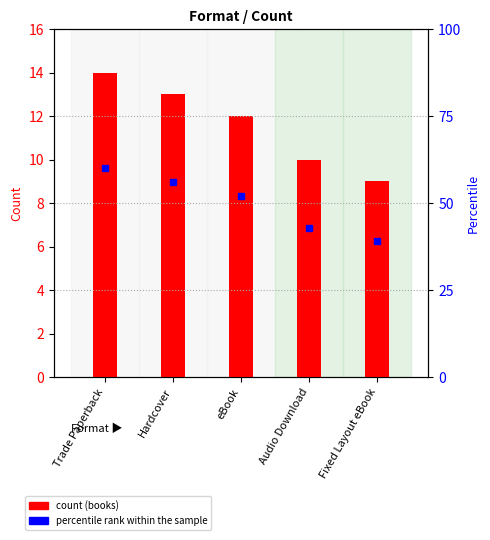

Read the count (books) value at eBook.

12